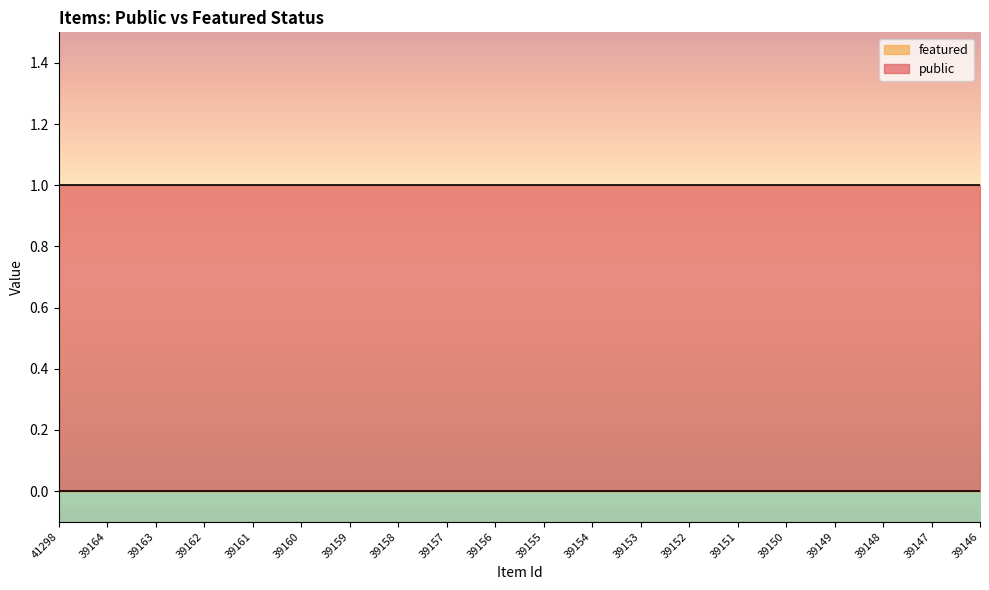

True or false: featured and public cross at least once.

False